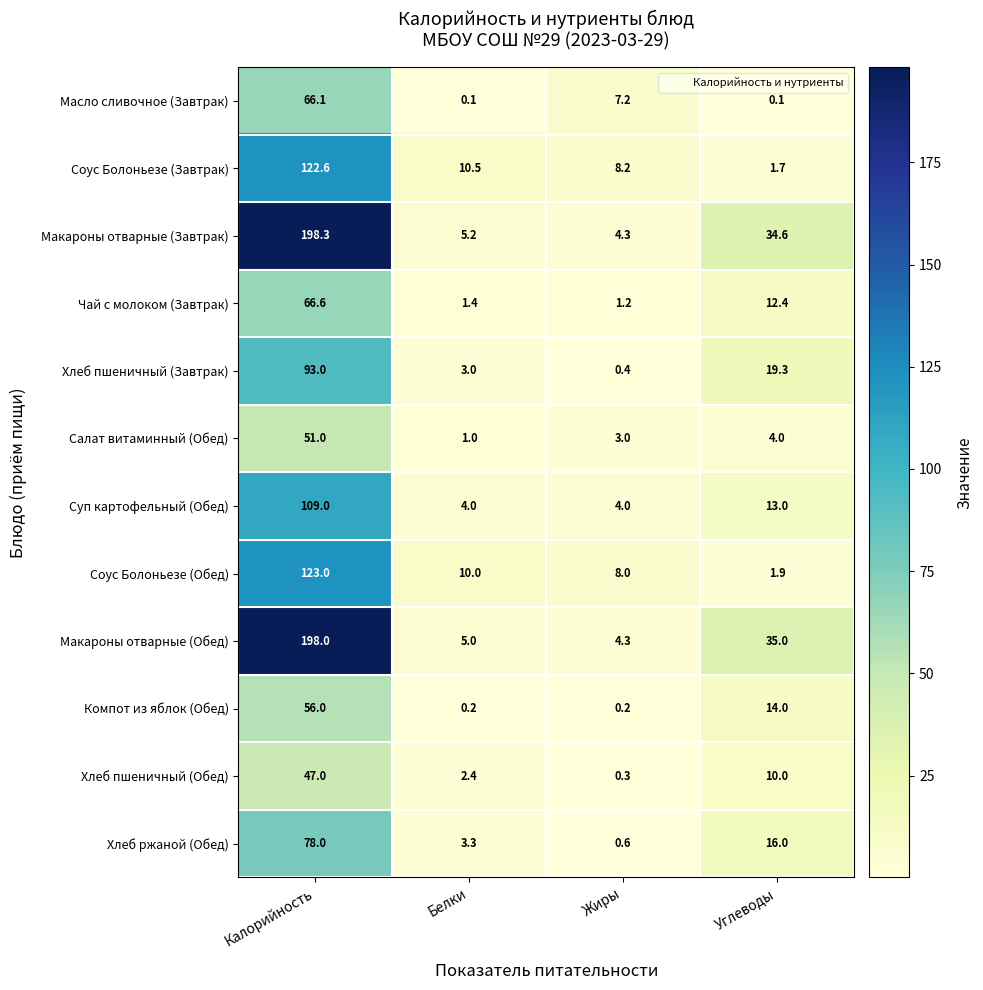

What is the difference between the maximum and second lowest values in the Суп картофельный (Обед) series?

105.0